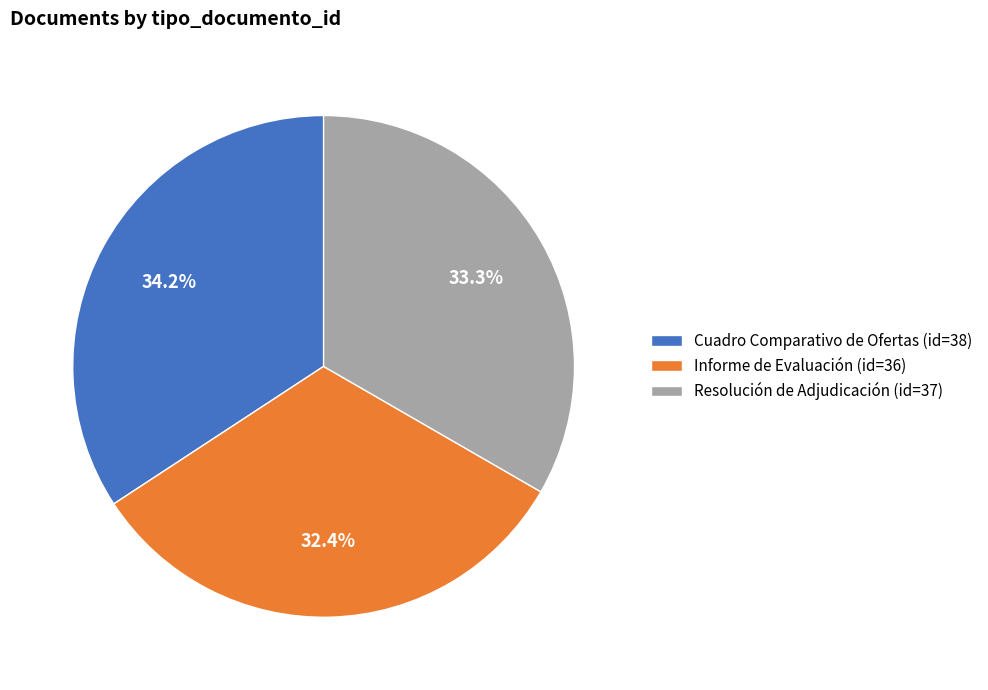

How many segments does this pie chart have?

3